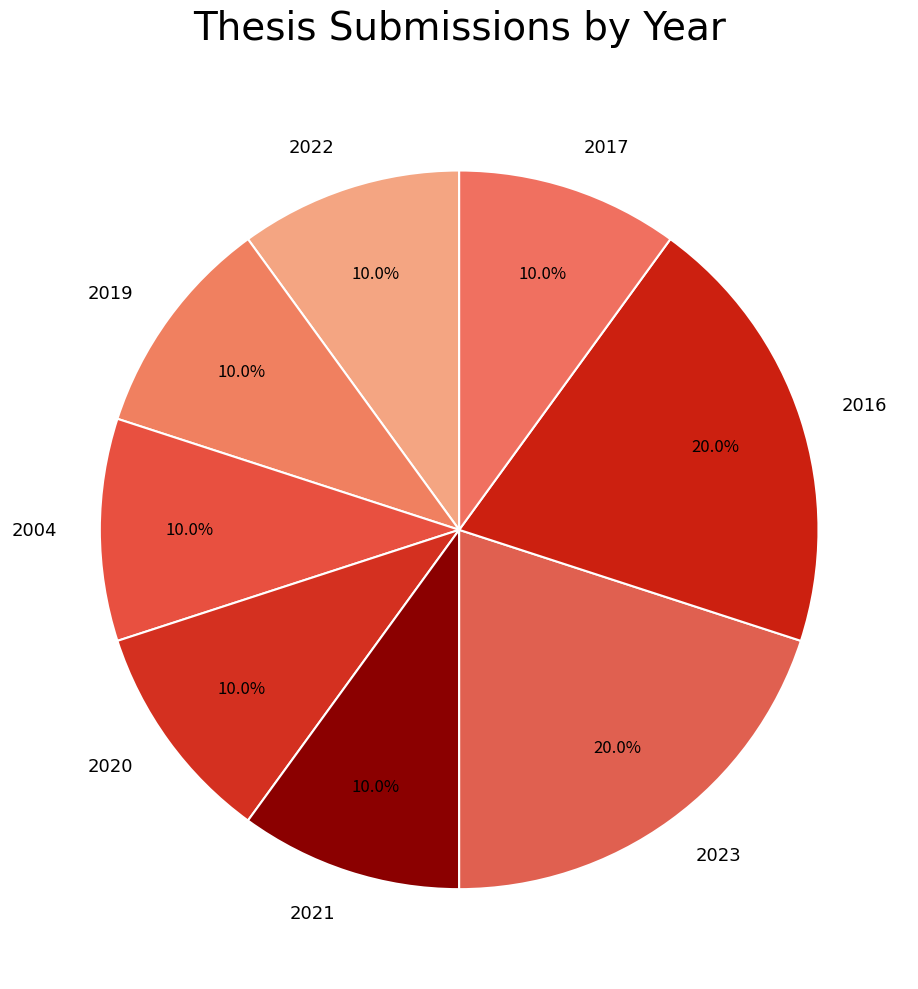

Does 2004 account for over 50% of the chart?

No